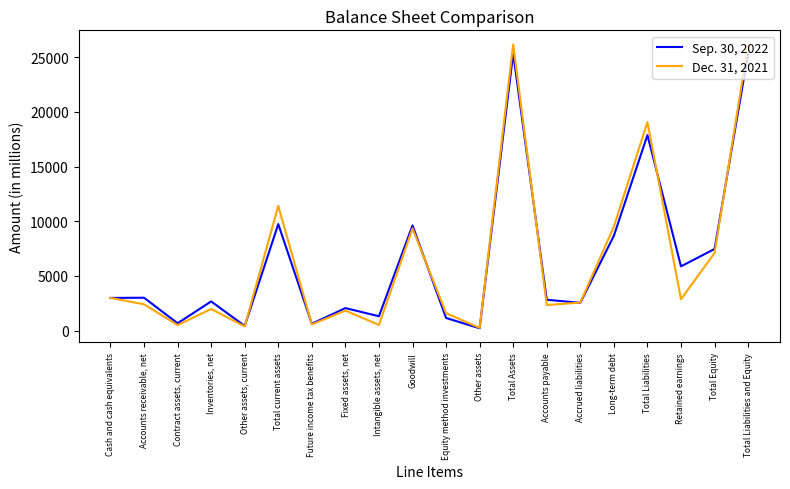

Which series has the largest range (max minus min)?

Dec. 31, 2021